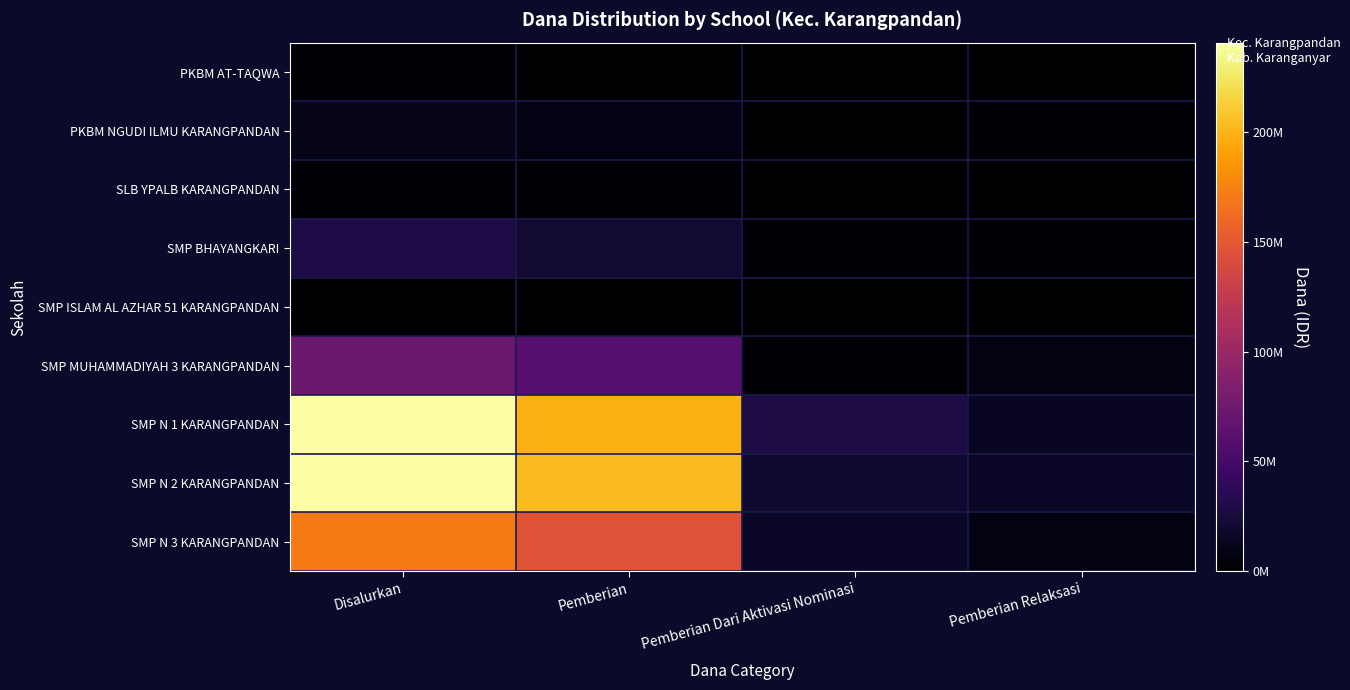

How many data points does each series have?

4